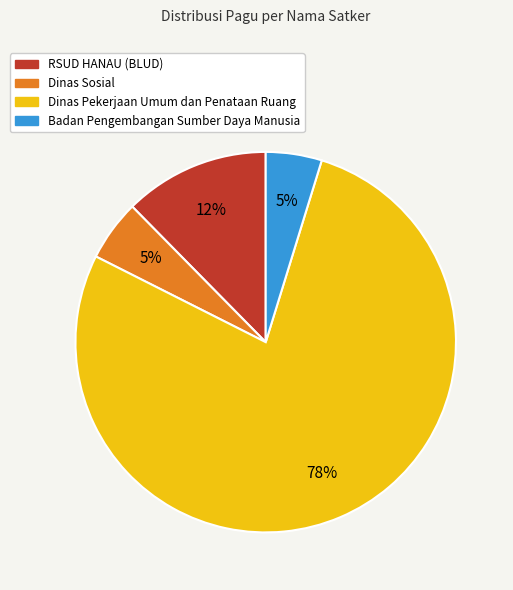

What percentage is the RSUD HANAU (BLUD) slice, to the nearest percent?

12%